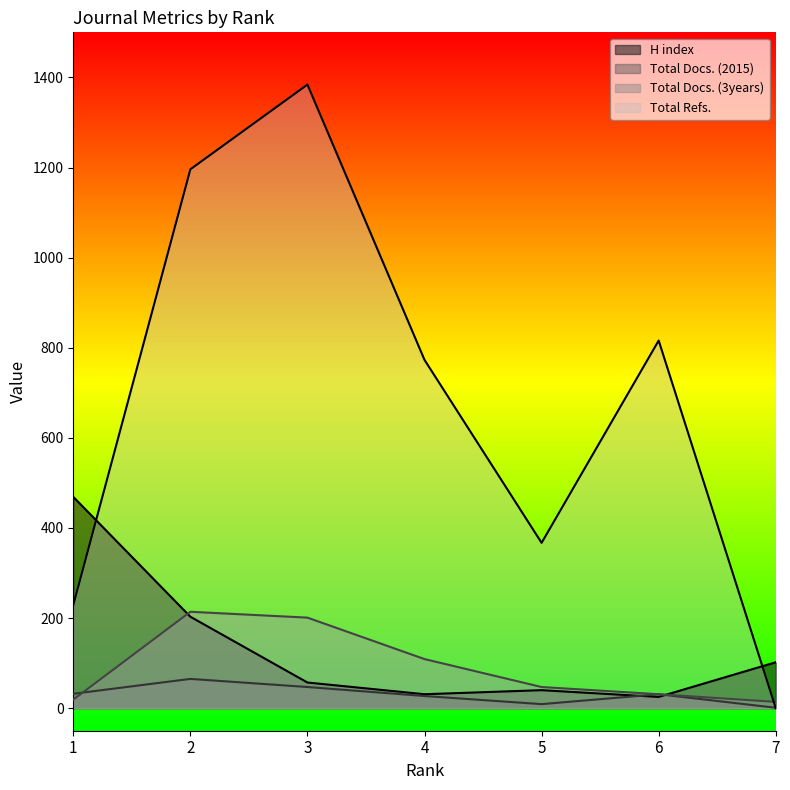

What is the difference between the maximum and minimum values in the Total Docs. (3years) series?

200